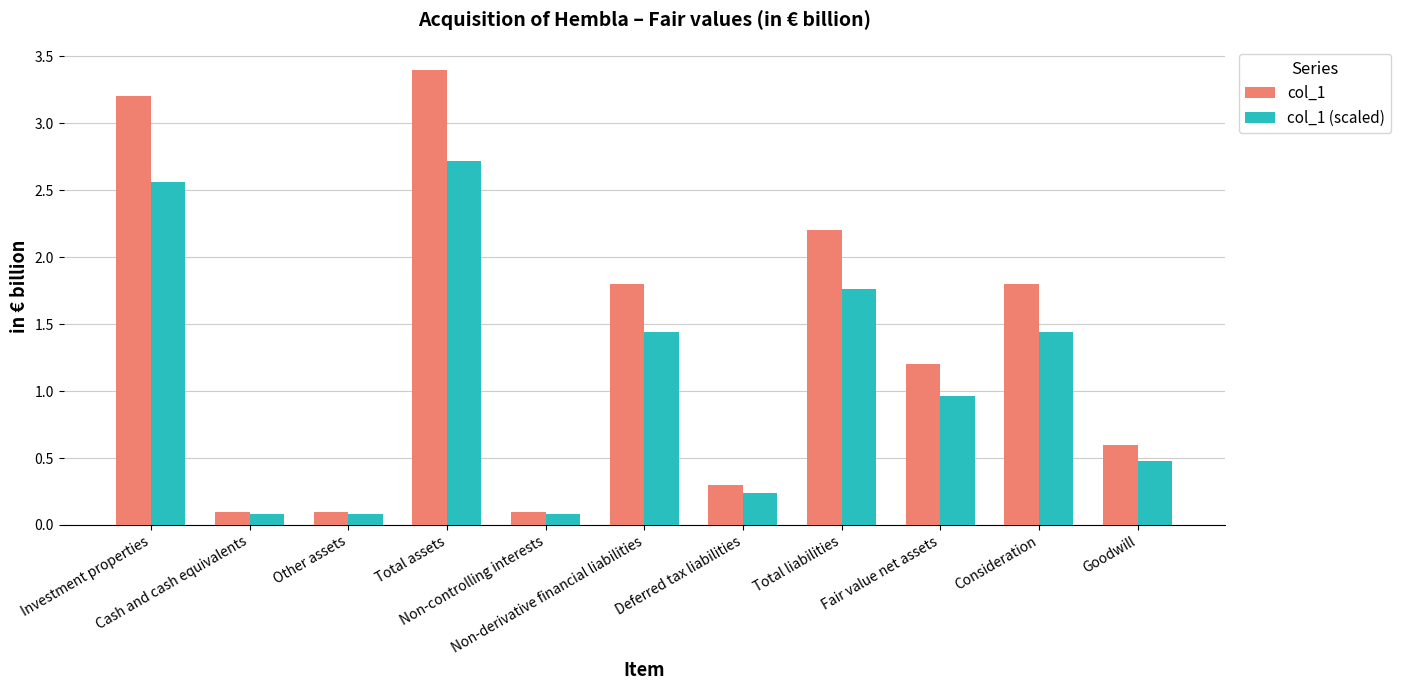

Which series has the largest total across all categories?

col_1